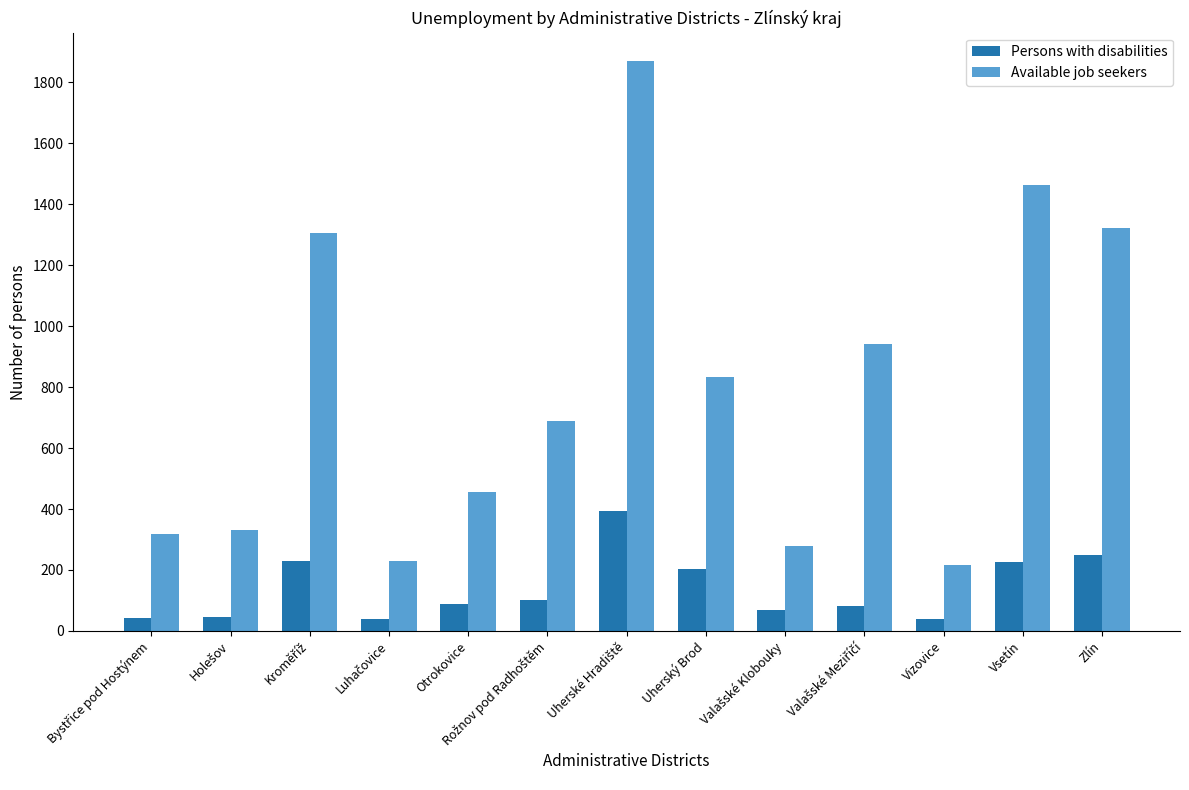

What is the total value across all series at Otrokovice?

544